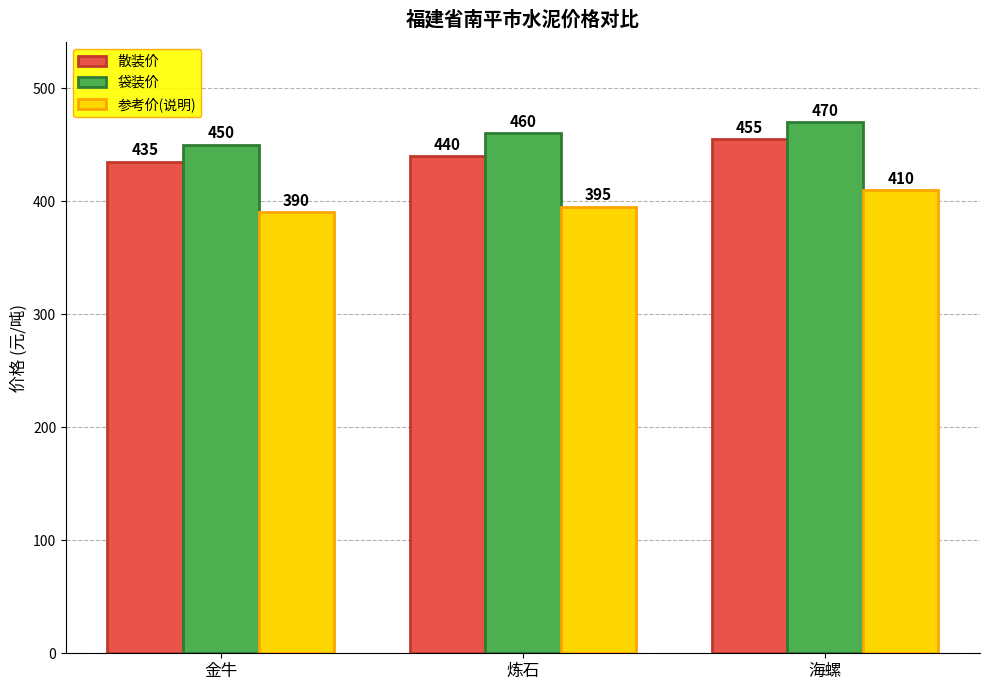

What is the difference between the 散装价 values at 金牛 and 海螺?

20